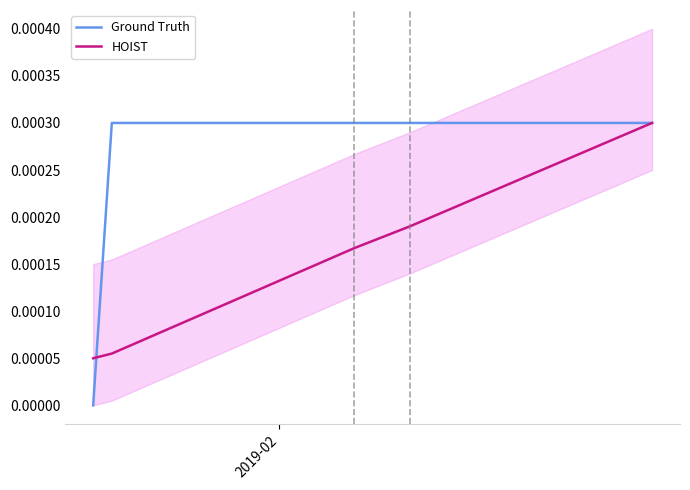

True or false: HOIST and Ground Truth intersect in this chart.

True